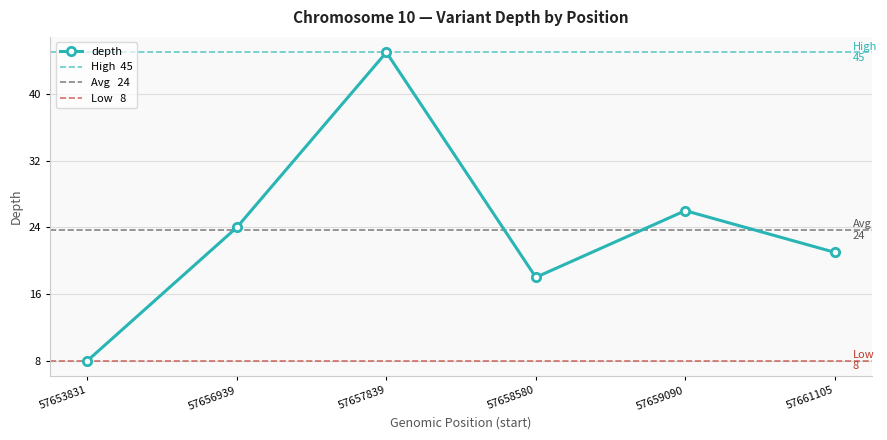

What is the difference between the maximum and minimum values?

37